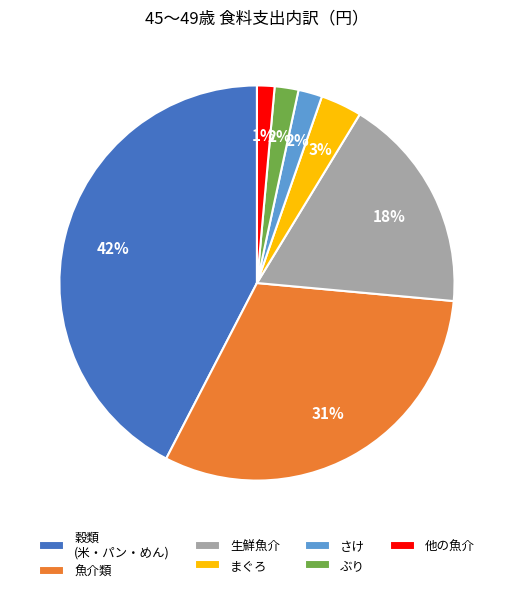

To the nearest percent, what is the average slice percentage?

14%